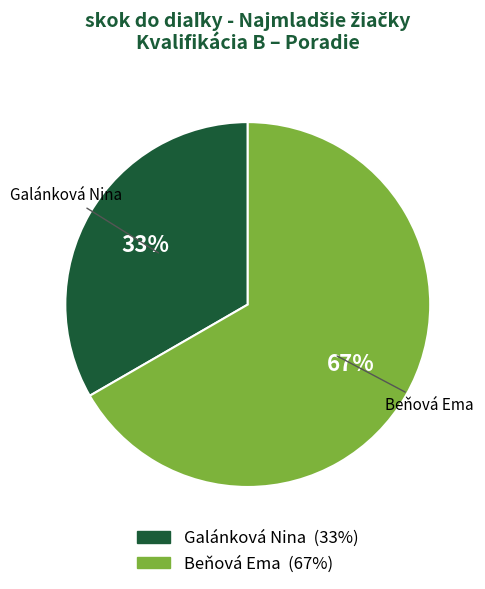

Which category has the smallest portion of the pie?

Galánková Nina